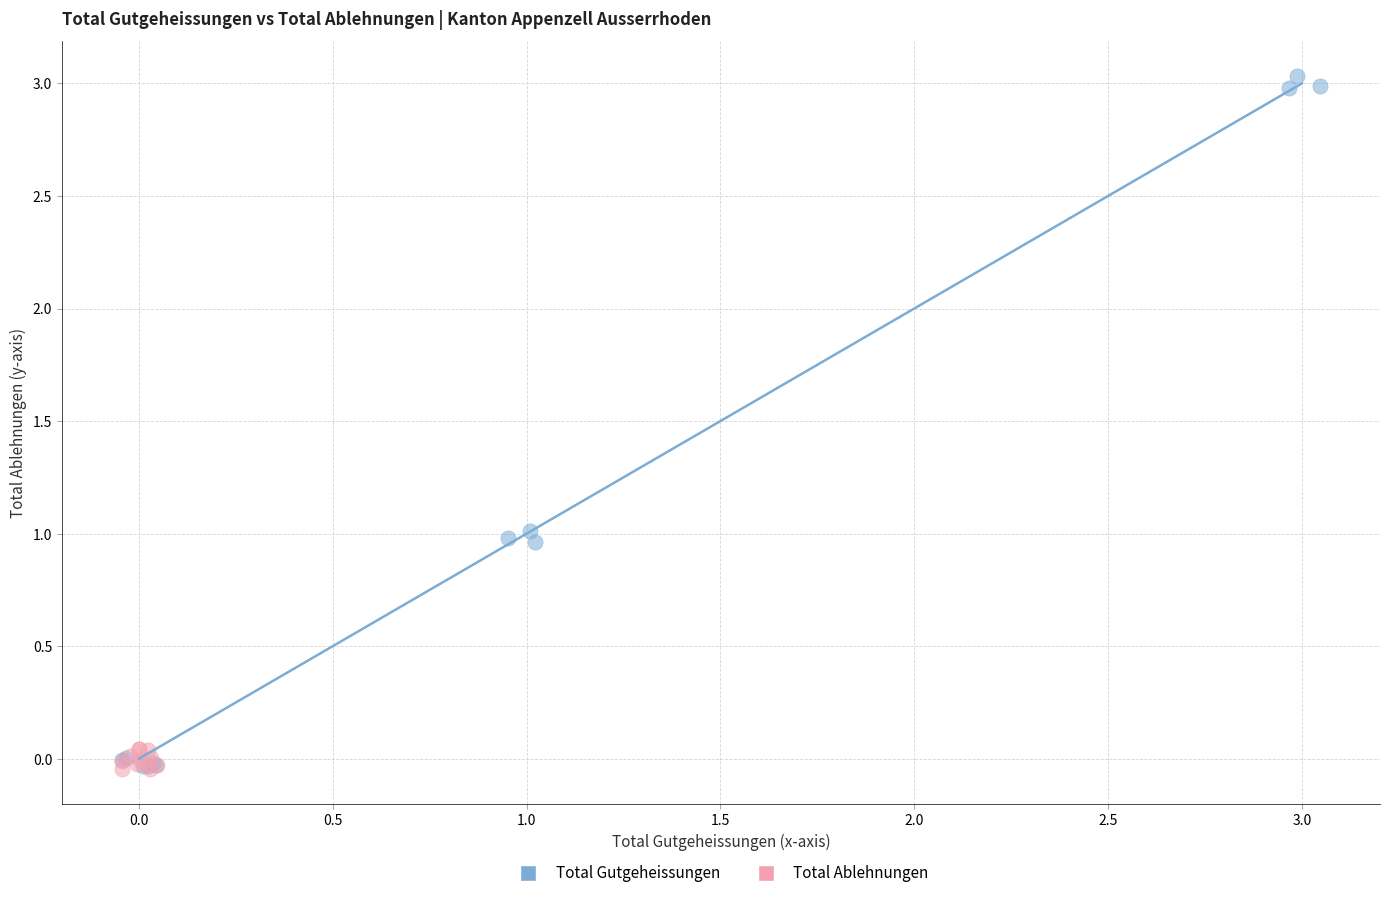

Which series has the largest Y range (max minus min)?

Total Gutgeheissungen